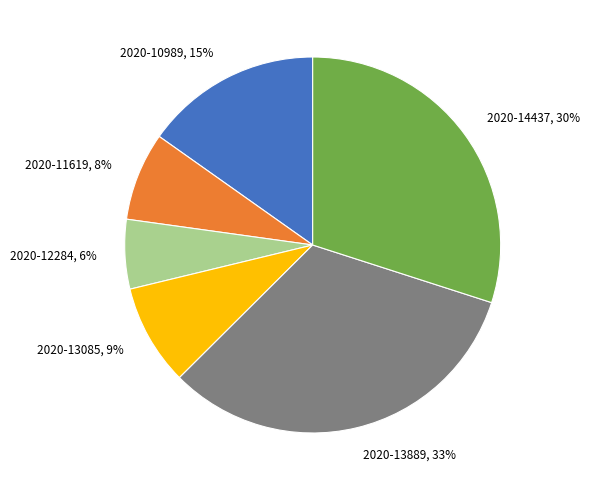

Combined, do 2020-13085 and 2020-12284 account for over 50%?

No